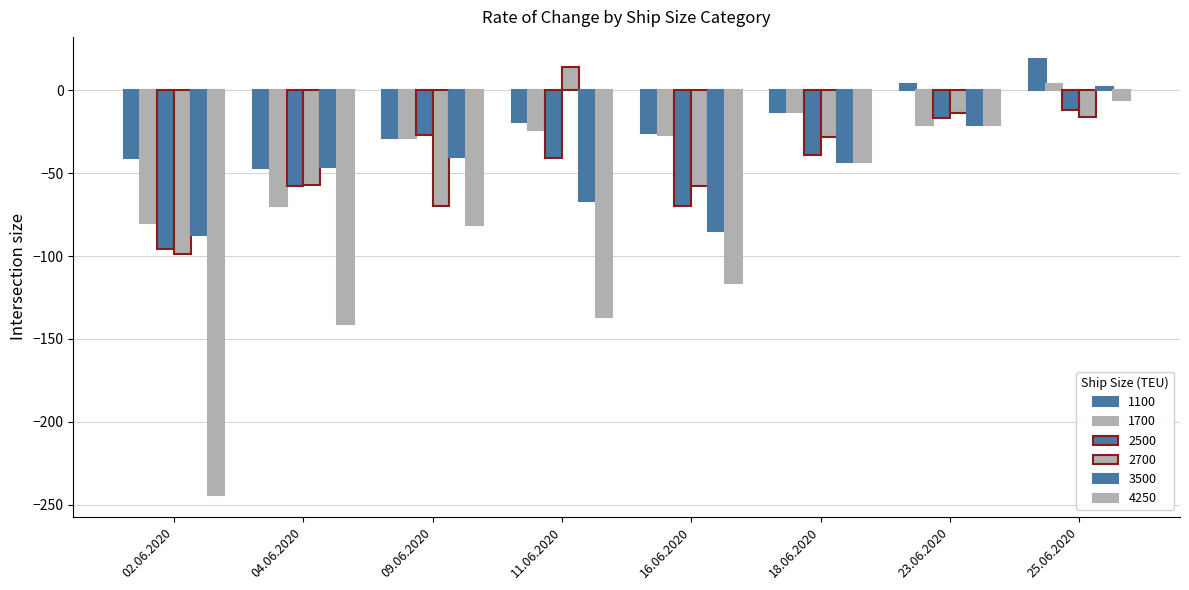

What is the highest value of the 1700 series?

4